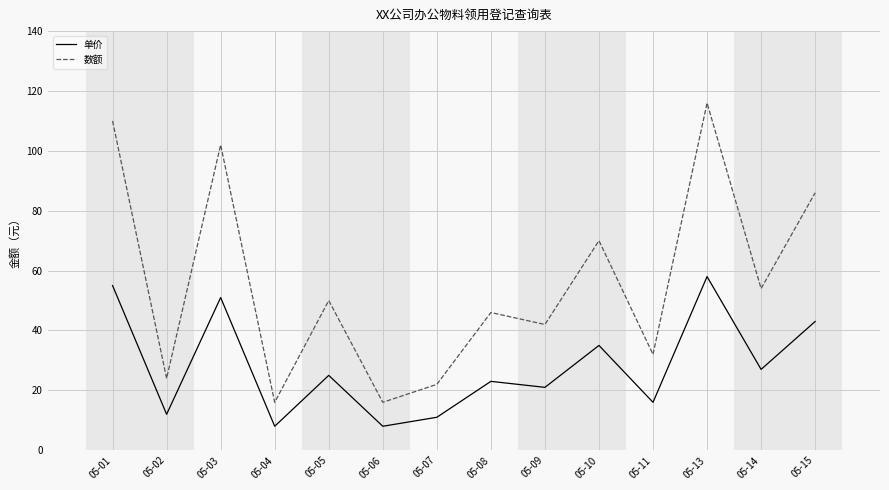

True or false: 数额 and 单价 cross at least once.

False